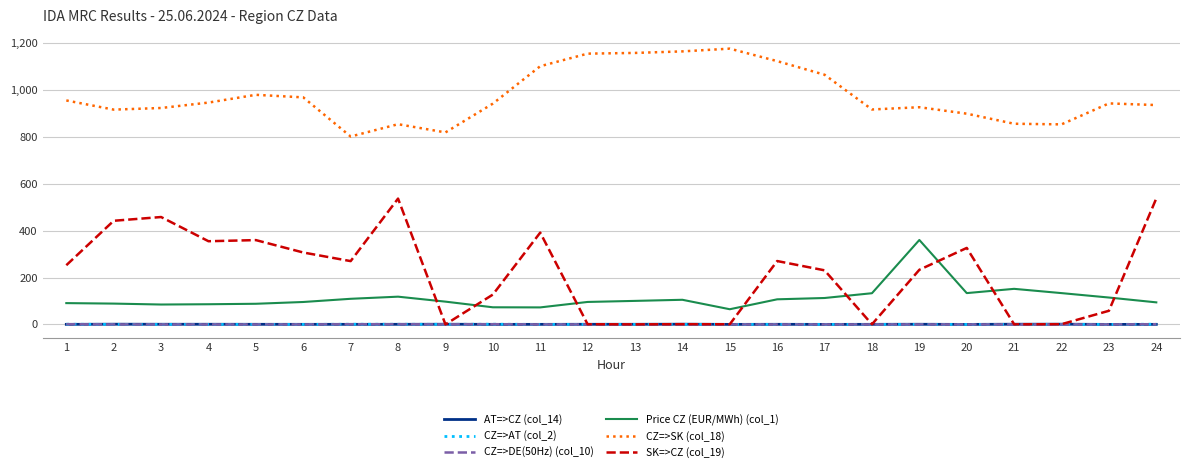

What is the difference between the highest and lowest values at 24?

935.1